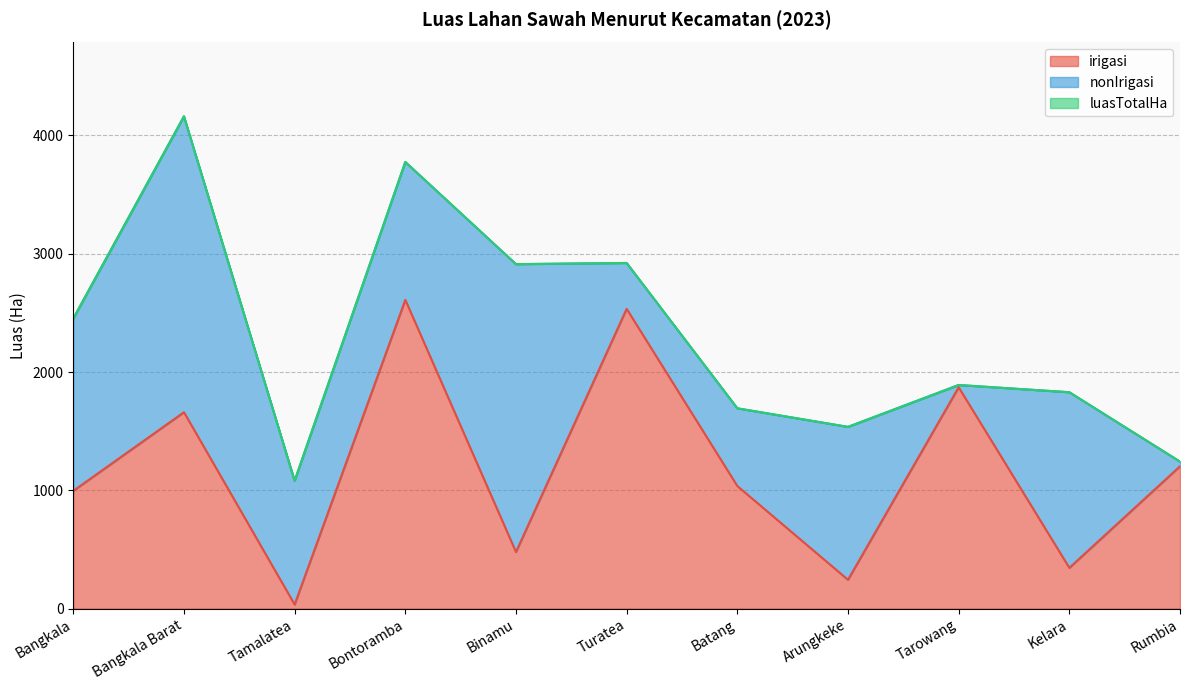

At how many categories does at least one series exceed 1419?

9